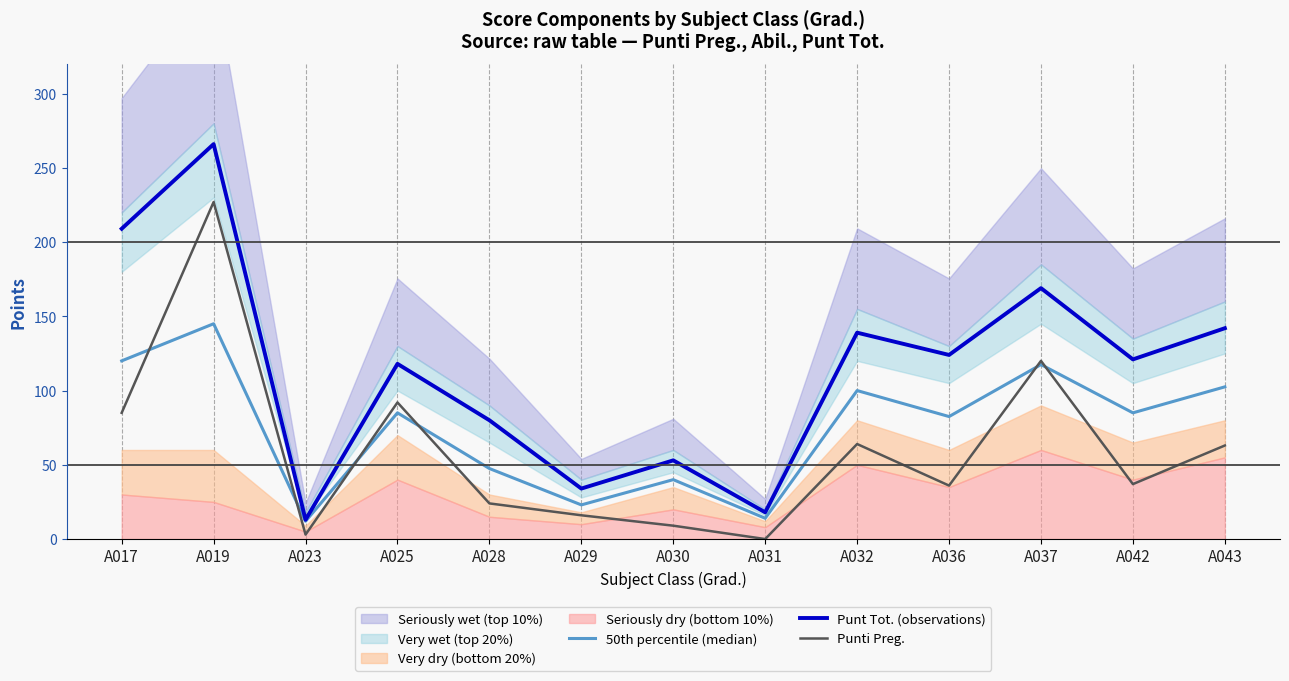

Does the chart display data point markers on the line(s)?

No